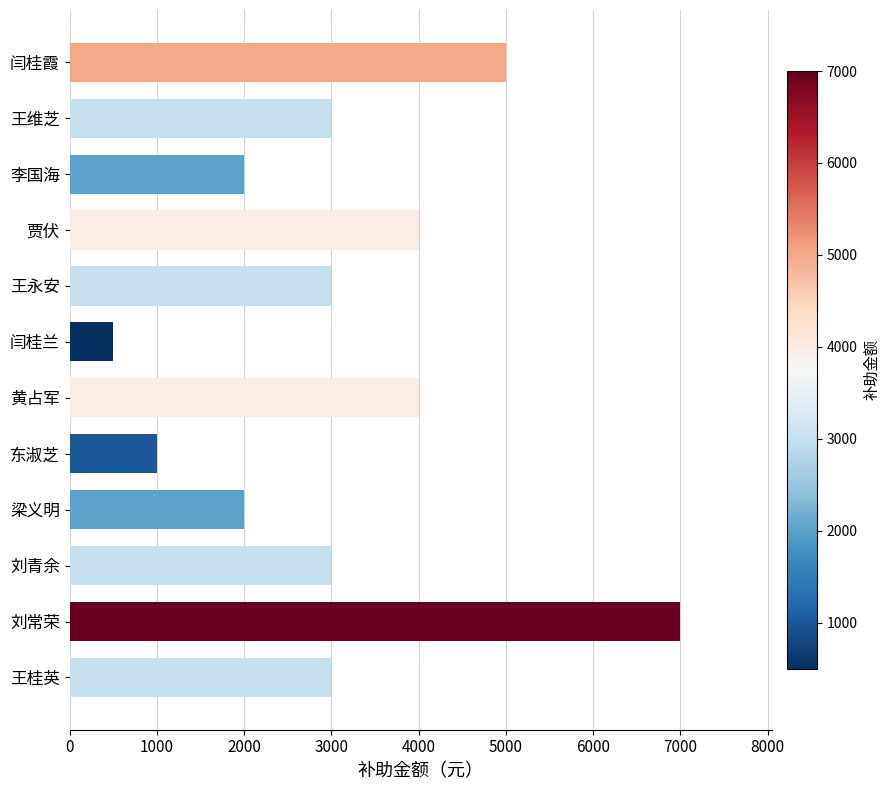

Reading top to bottom, extract all data points from this chart.

闫桂霞=5000	王维芝=3000	李国海=2000	贾伏=4000	王永安=3000	闫桂兰=500	黄占军=4000	东淑芝=1000	梁义明=2000	刘青余=3000	刘常荣=7000	王桂英=3000